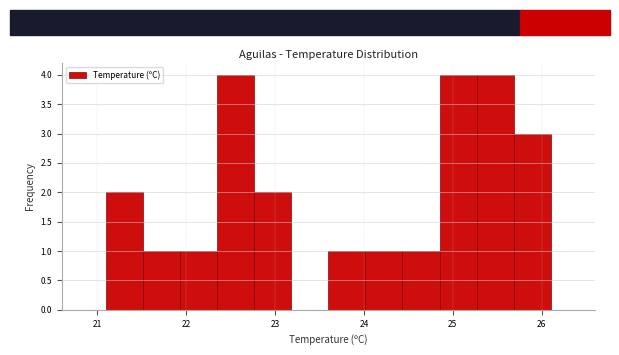

What is the height of the bar covering 22.8 to 23.2 on the x-axis? Neither the bar edges nor the heights are printed on the chart, so give them approximately, as read against the axes.

2